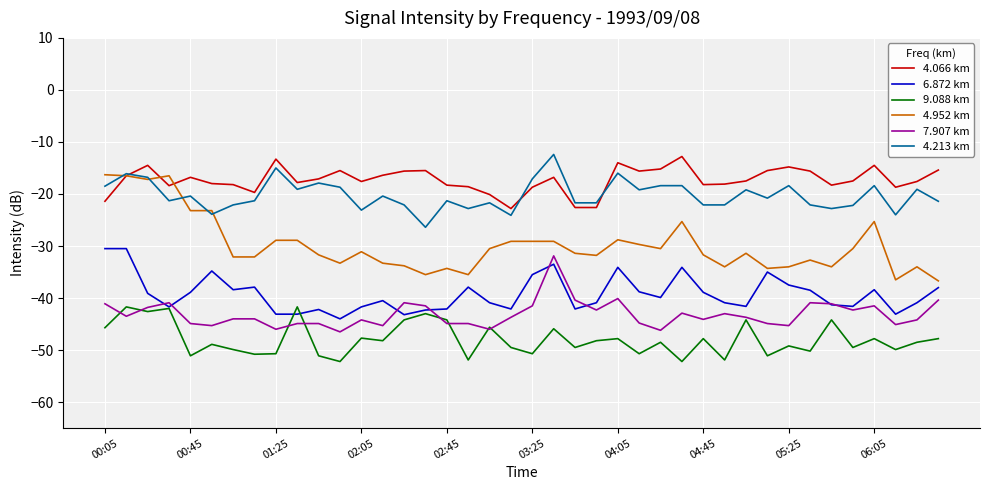

How many categories are shown in the chart?

40